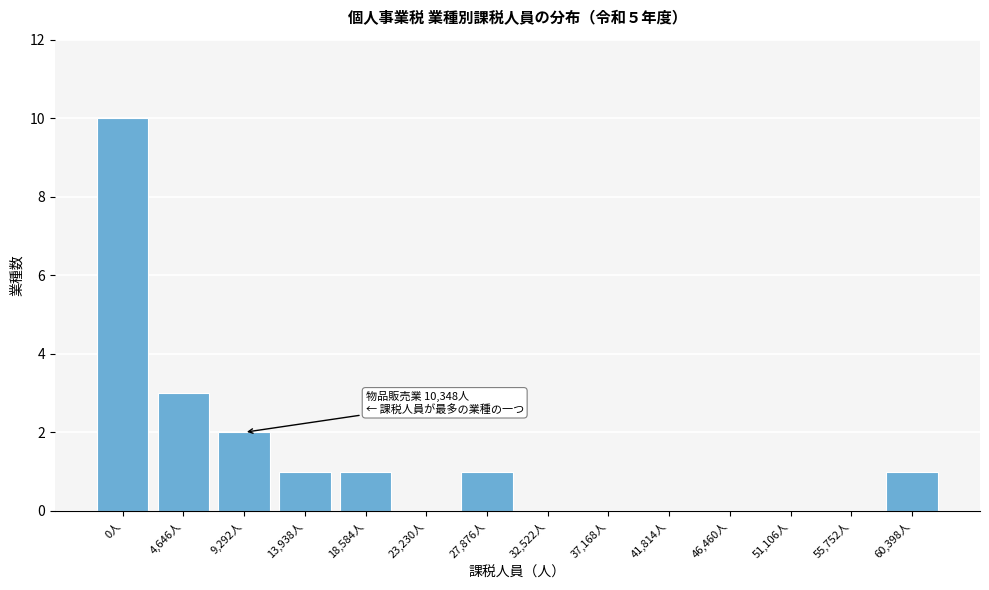

Reading right to left, transcribe all the data shown in this chart.

60,398人=1	55,752人=0	51,106人=0	46,460人=0	41,814人=0	37,168人=0	32,522人=0	27,876人=1	23,230人=0	18,584人=1	13,938人=1	9,292人=2	4,646人=3	0人=10